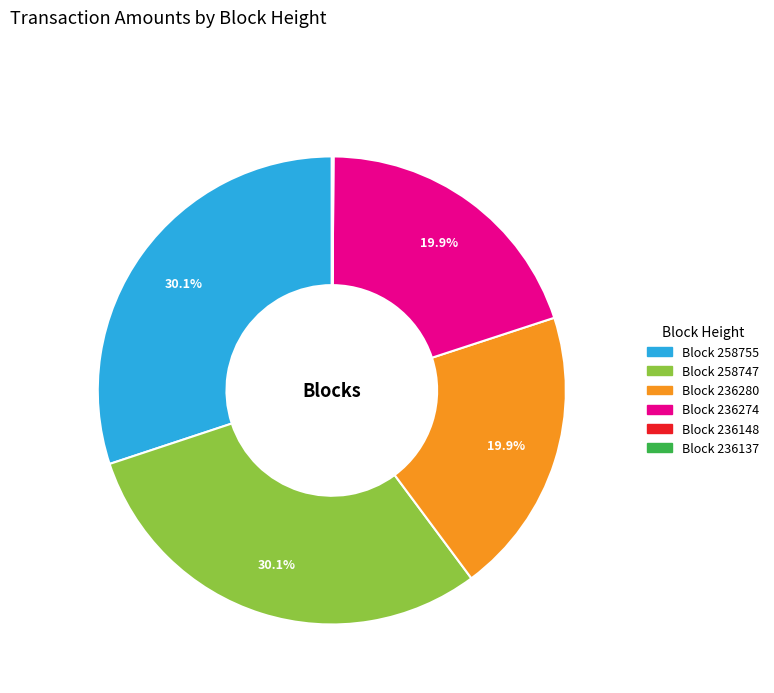

Is there a majority slice in this chart?

No